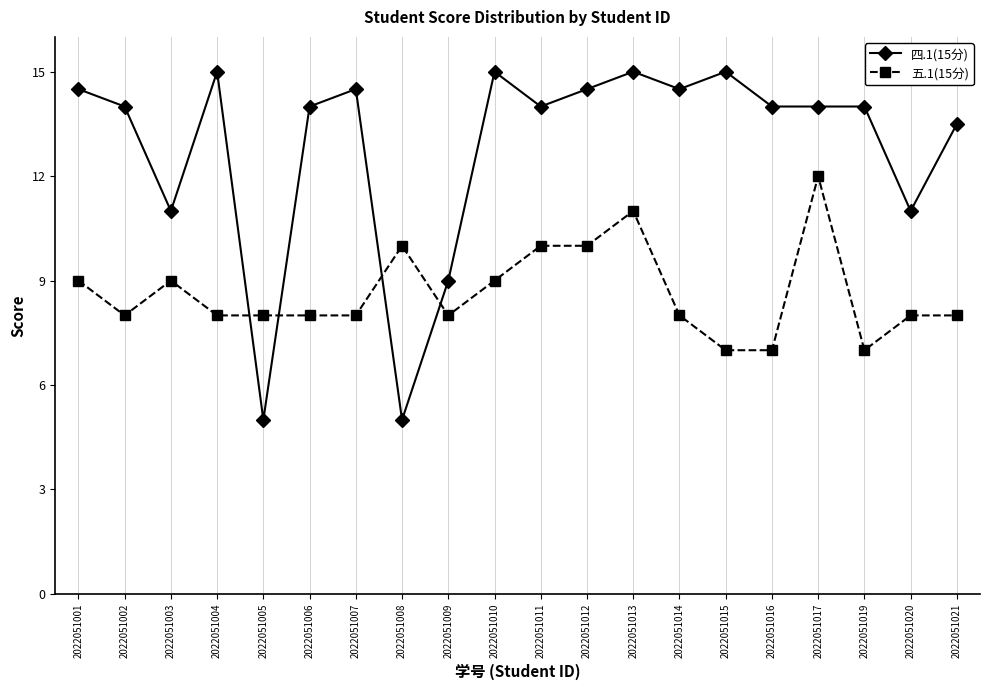

Which series has the largest range (max minus min)?

四.1(15分)